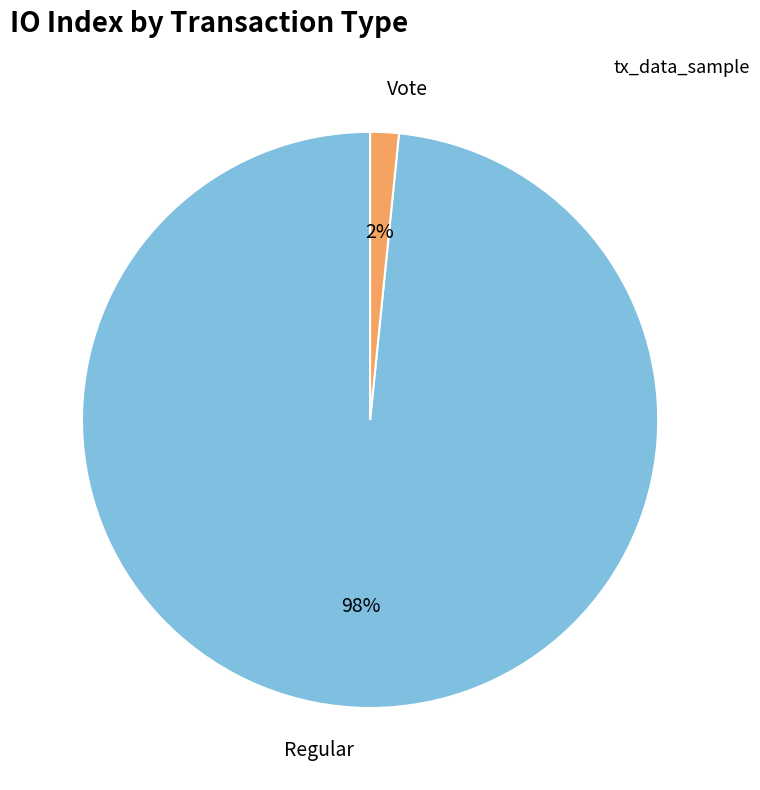

Which category has the biggest portion of the pie?

Regular